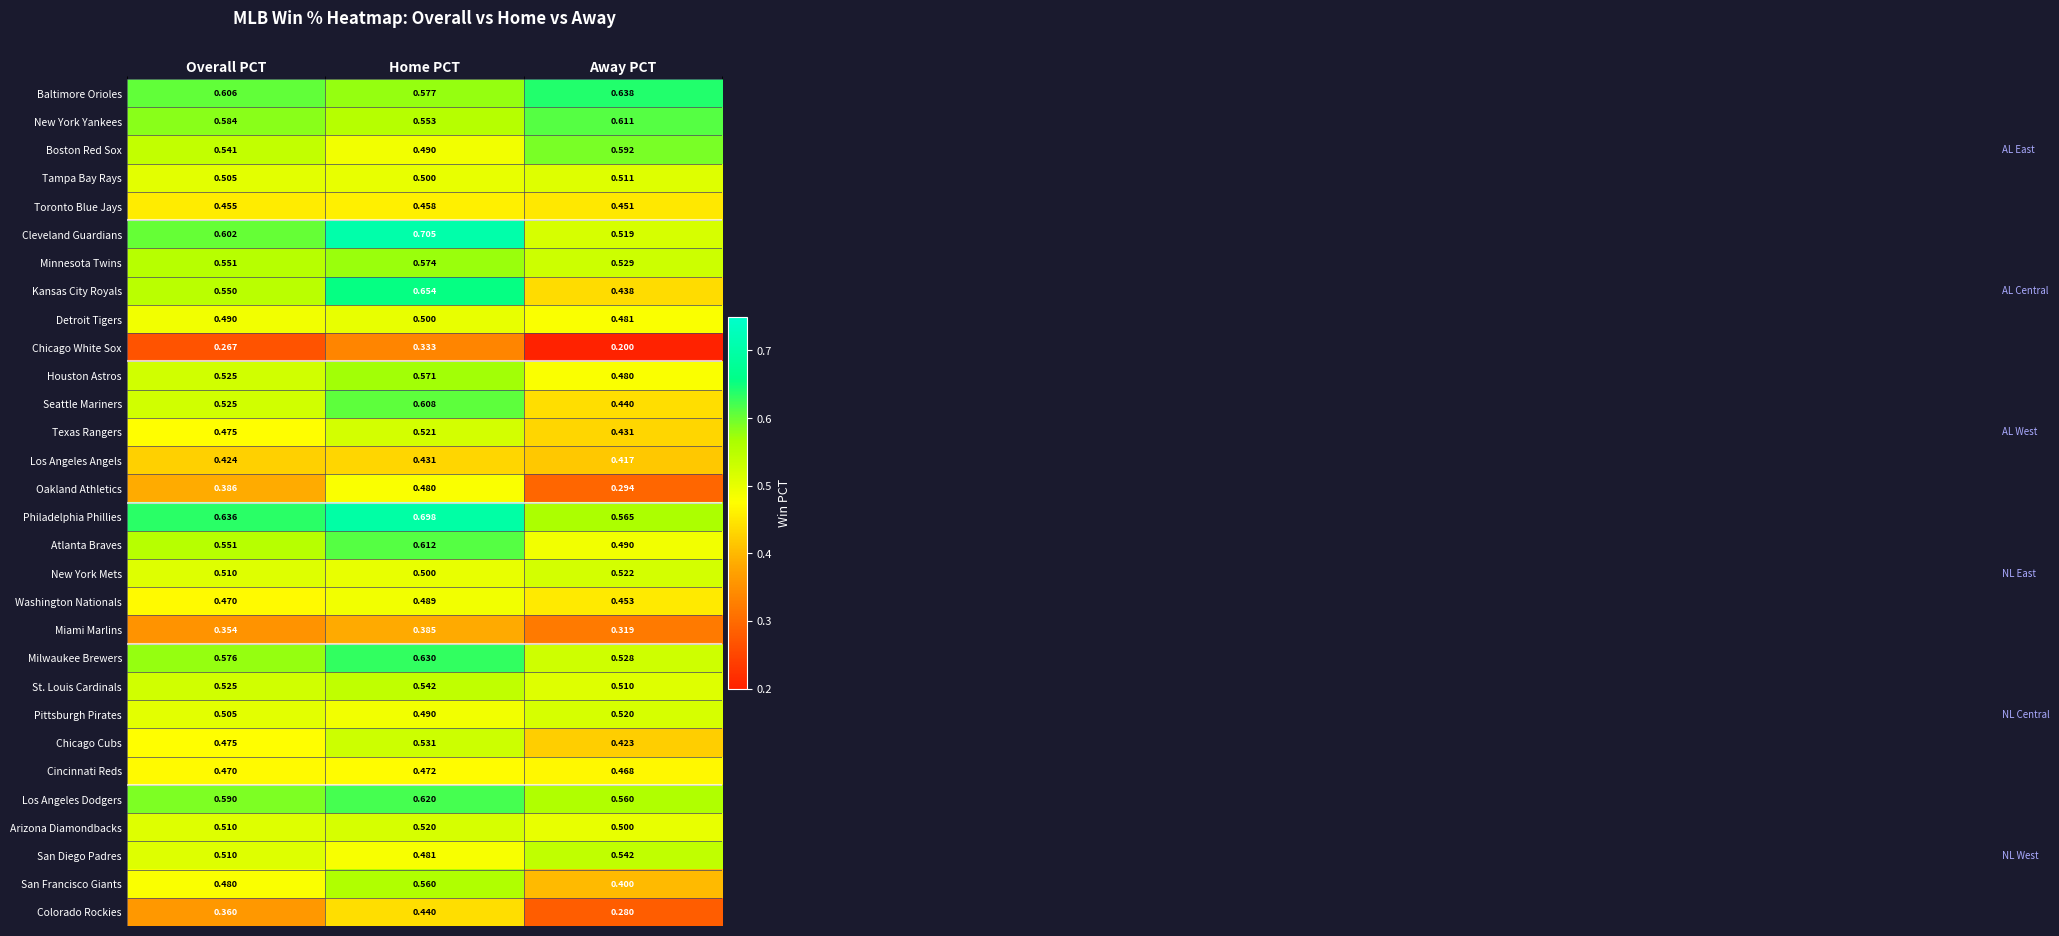

What is the total value across all series at Overall PCT?

15.0